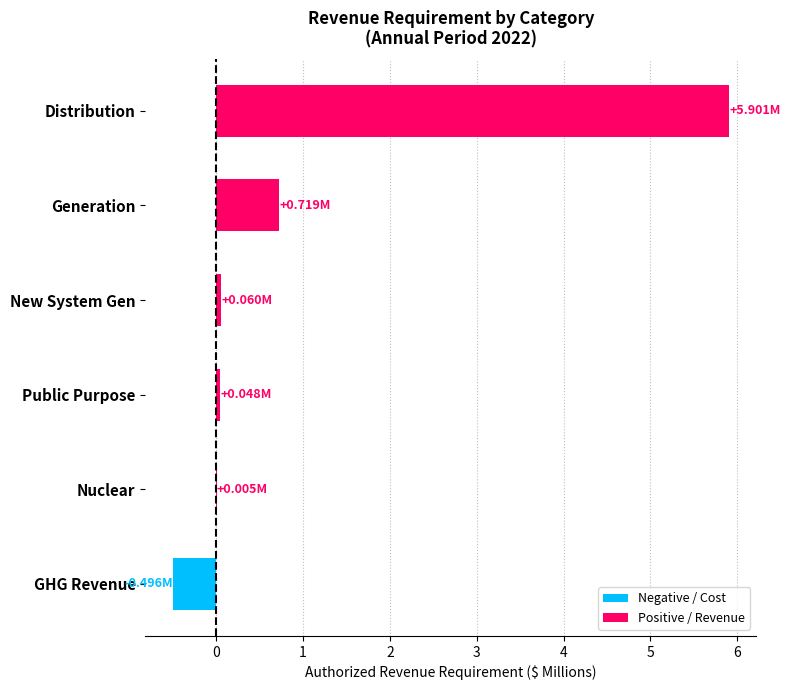

What is the sum of all values?

6.2